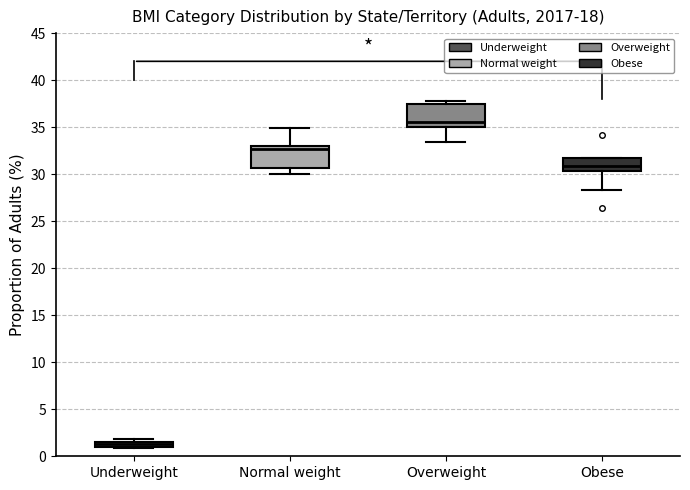

Where does the lower whisker of the box for Overweight end on the y-axis? The values are not printed on the chart, so give them approximately, as read against the axis.

33.5